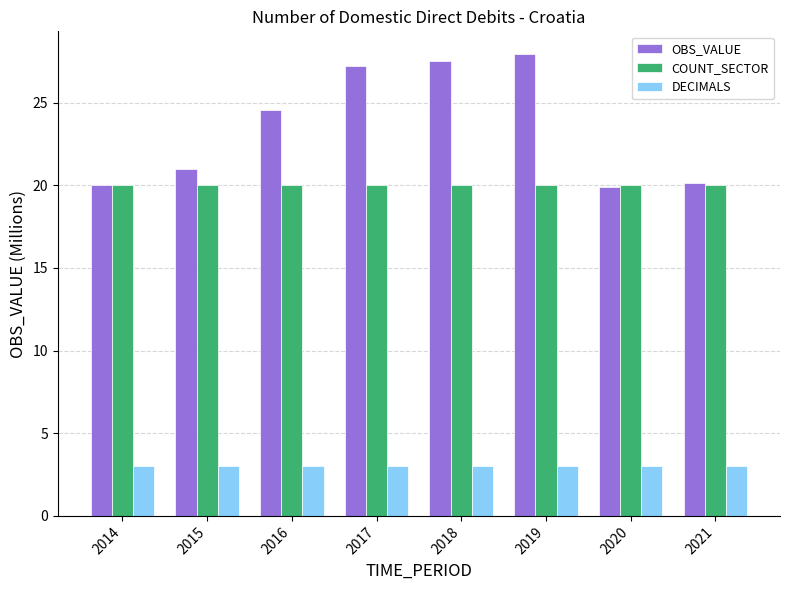

What is the difference between the highest and lowest values at 2021?

17.1